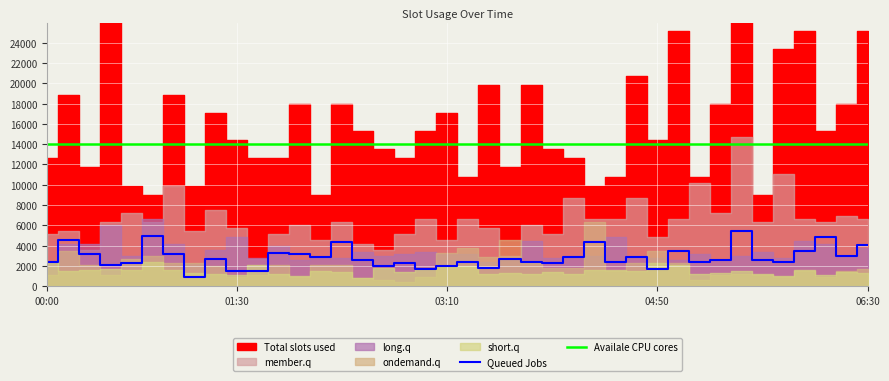

What is the average value of the Queued Jobs series?

2820